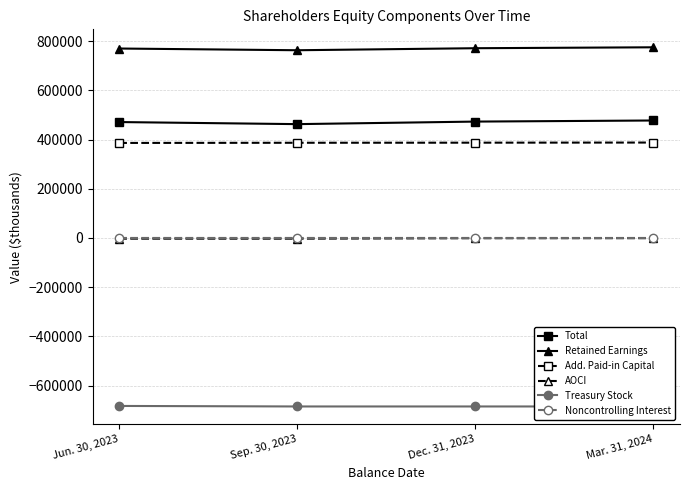

True or false: Treasury Stock has more than 0 points higher than both neighbors.

False